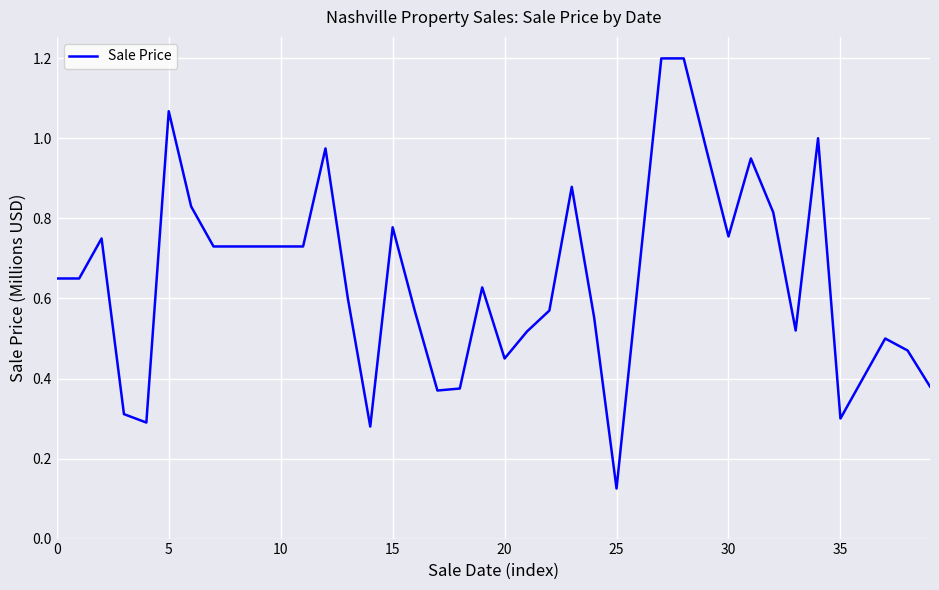

What is the greatest value displayed?

1.2